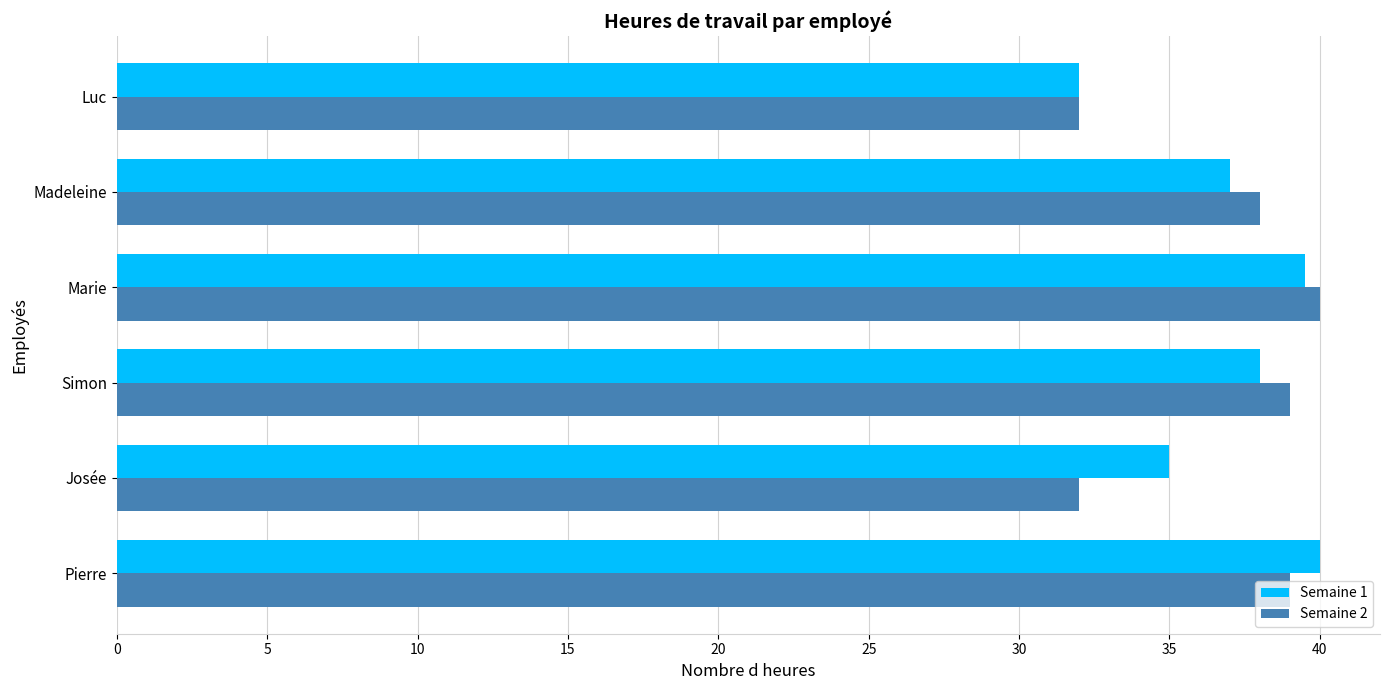

Is the value of Semaine 2 at Luc greater than the value of Semaine 1 at Josée?

No